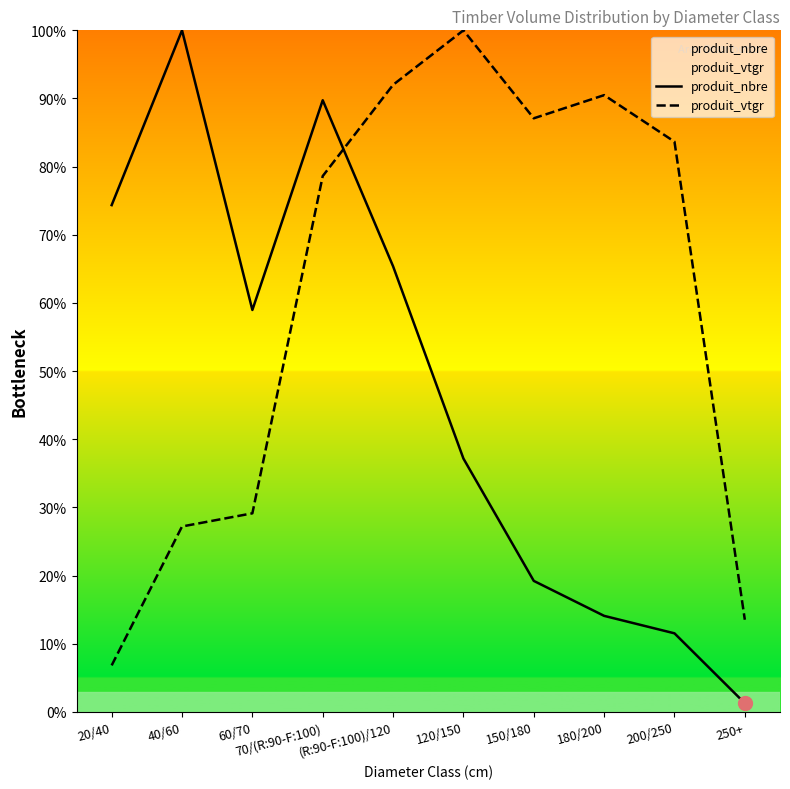

Reading left to right, what are all the values shown in this chart?

produit_nbre: 20/40=74.4	40/60=100.0	60/70=59.0	70/(R:90-F:100)=89.7	(R:90-F:100)/120=65.4	120/150=37.2	150/180=19.2	180/200=14.1	200/250=11.5	250+=1.3
produit_vtgr: 20/40=6.8	40/60=27.2	60/70=29.1	70/(R:90-F:100)=78.6	(R:90-F:100)/120=92.0	120/150=100.0	150/180=87.1	180/200=90.5	200/250=83.7	250+=13.5